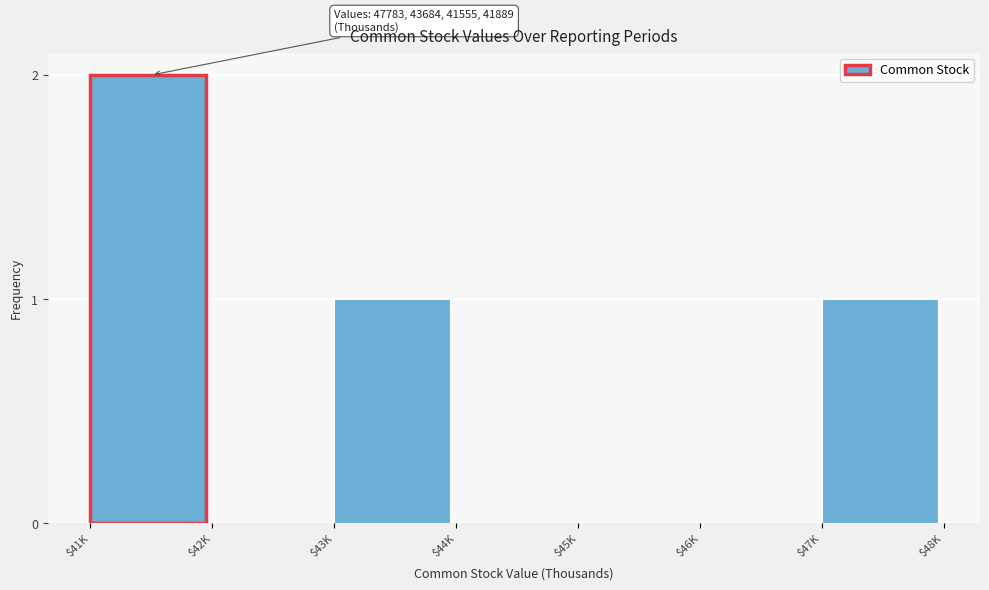

Which category has the highest value across all series?

$41K